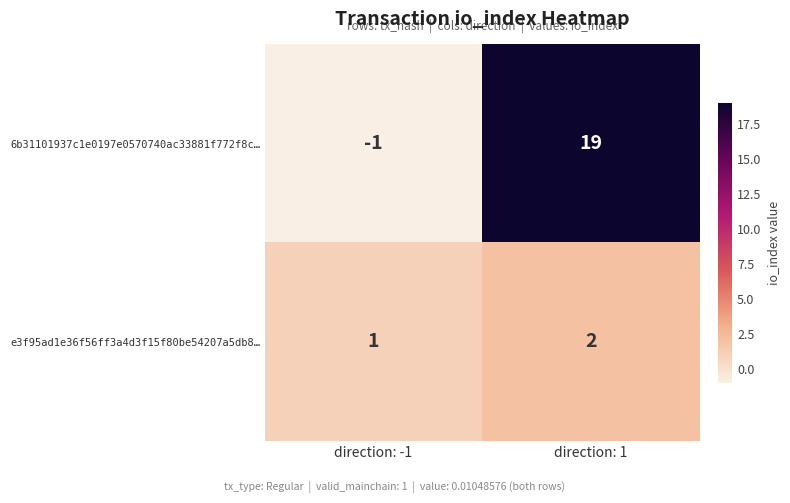

Which series has the largest range (max minus min)?

6b31101937c1e0197e0570740ac33881f772f8c…